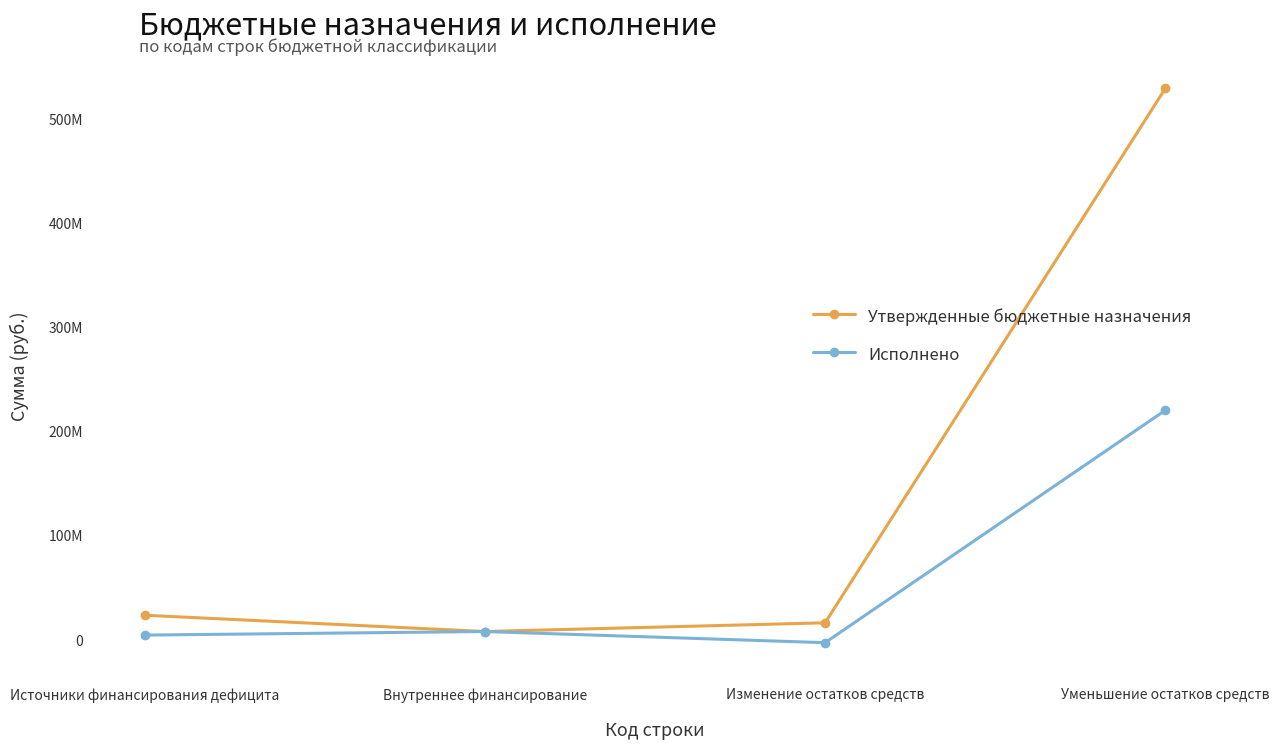

What position from the left is Изменение остатков средств?

3